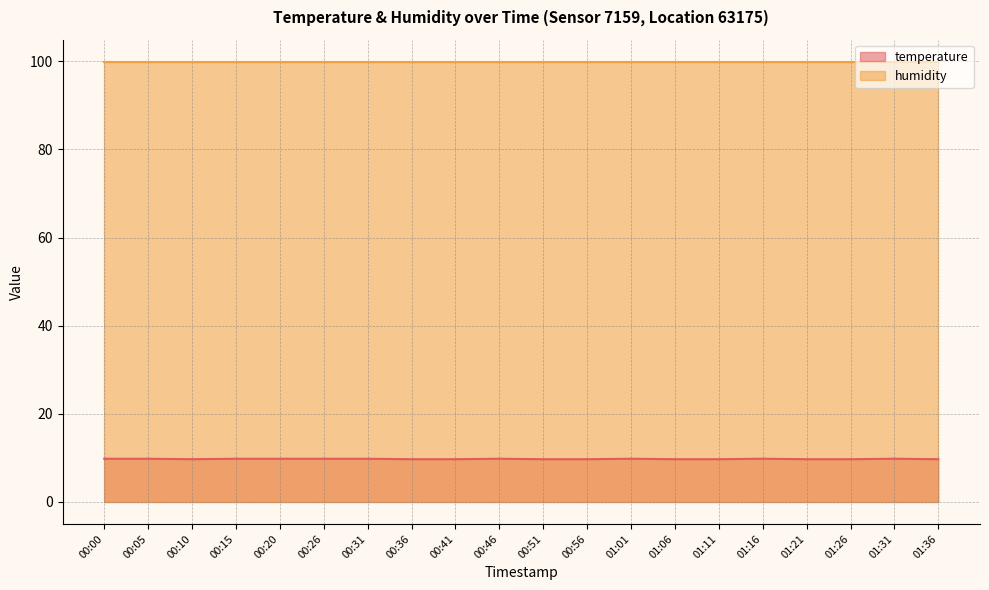

List the labels in order of value, largest first.

00:00, 00:05, 00:15, 00:20, 00:26, 00:31, 00:46, 01:01, 01:16, 01:31, 00:10, 00:36, 00:41, 00:51, 00:56, 01:06, 01:11, 01:21, 01:26, 01:36